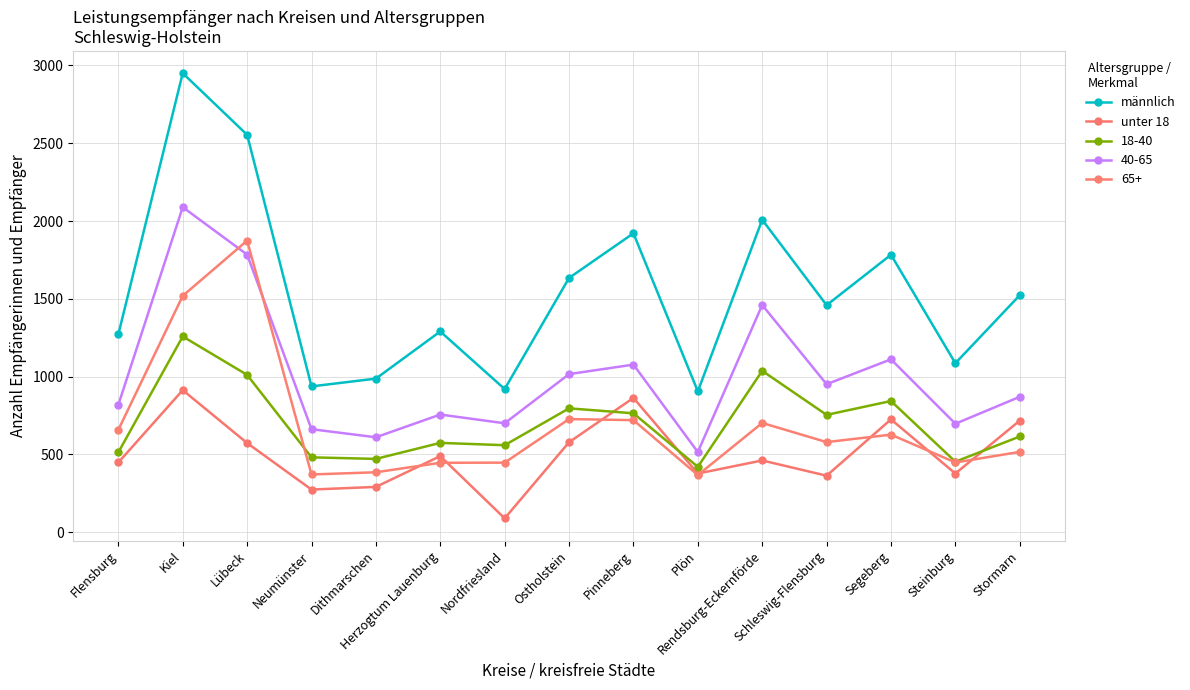

What are all the series names shown in the legend?

männlich, unter 18, 18-40, 40-65, 65+